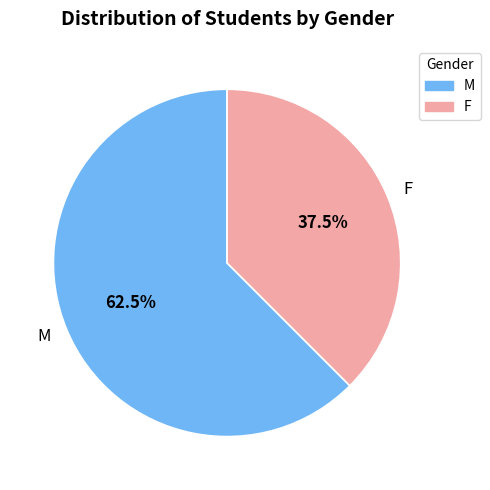

Is there any slice that represents more than half of the pie?

Yes